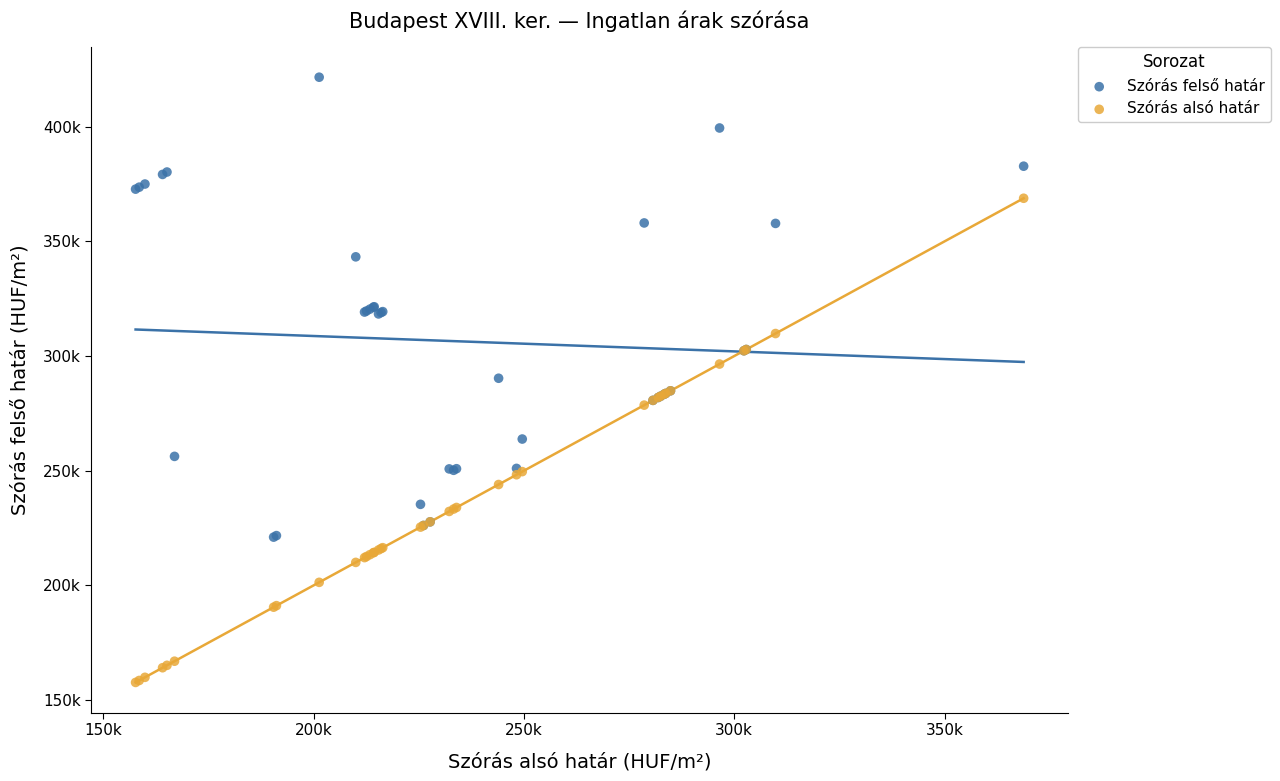

Which series reaches the minimum Y coordinate?

Szórás alsó határ